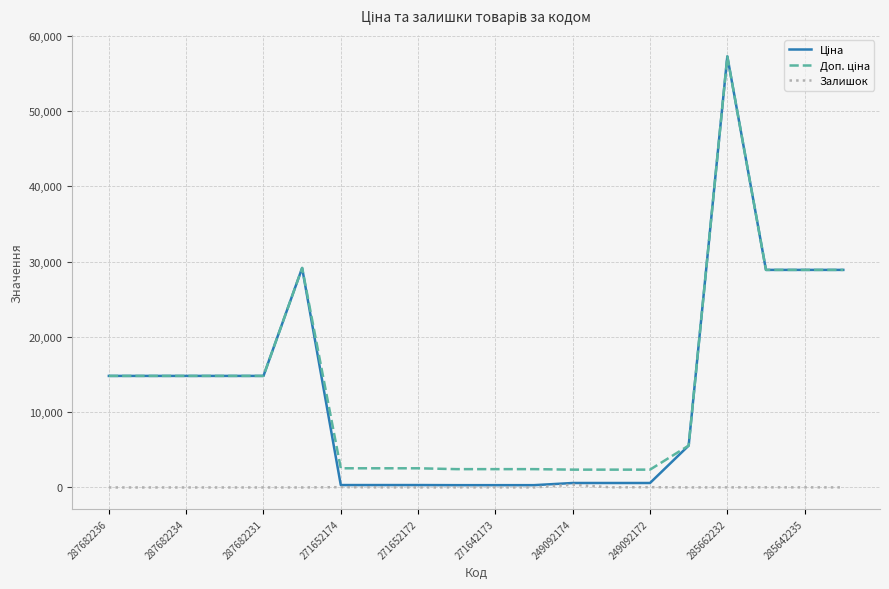

Which series has the largest total across all categories?

Доп. ціна